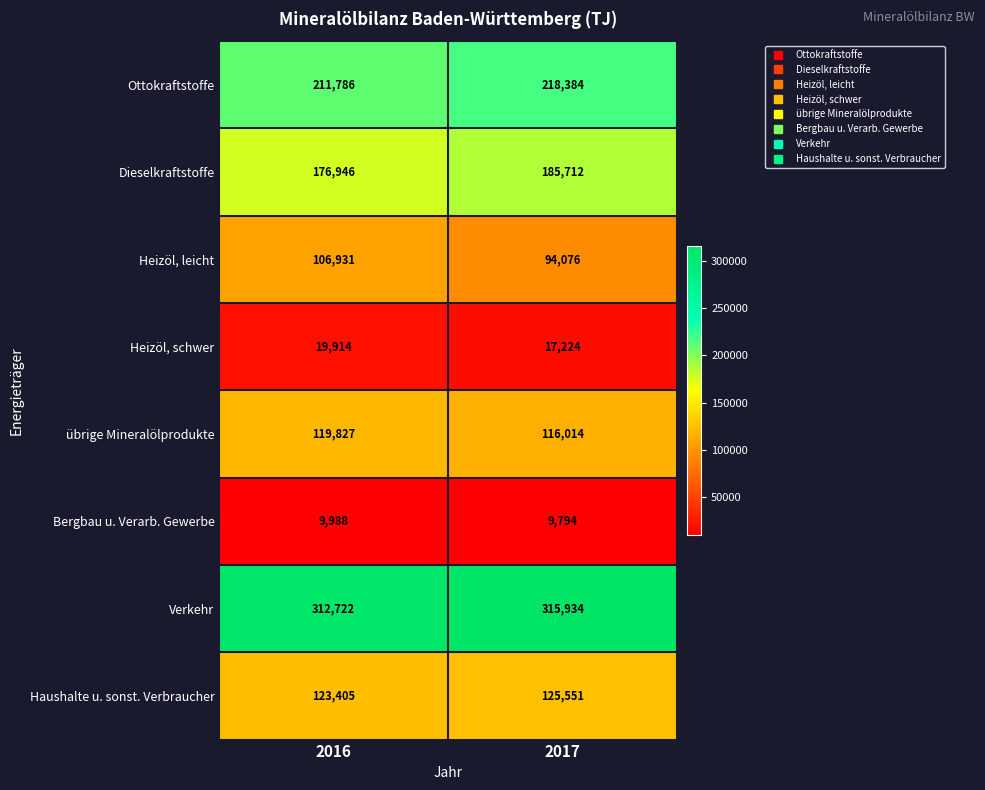

Which series has the largest range (max minus min)?

Heizöl, leicht